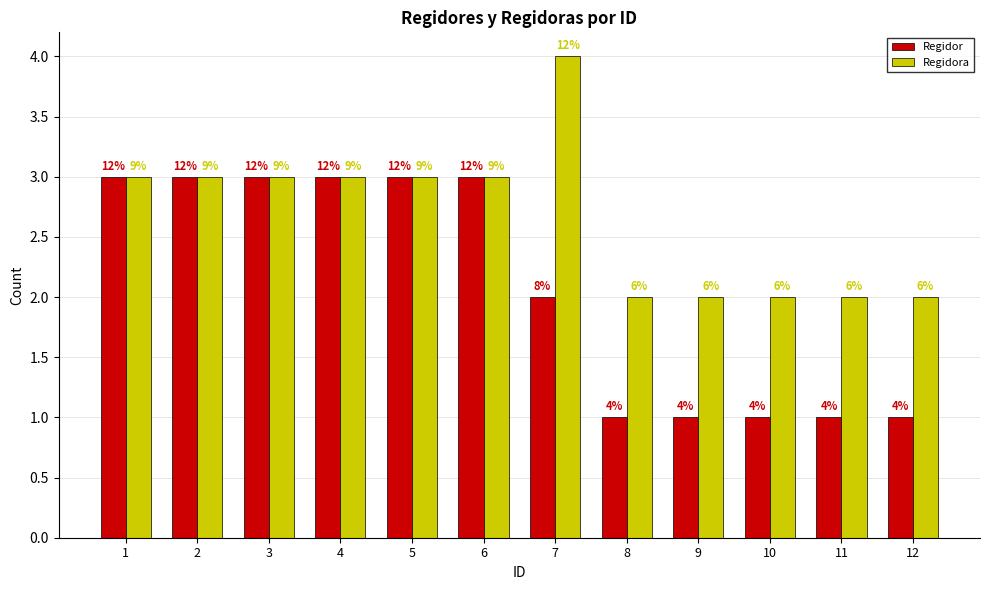

Reading right to left, what are all the values shown in this chart?

Regidor: 1	1	1	1	1	2	3	3	3	3	3	3
Regidora: 2	2	2	2	2	4	3	3	3	3	3	3